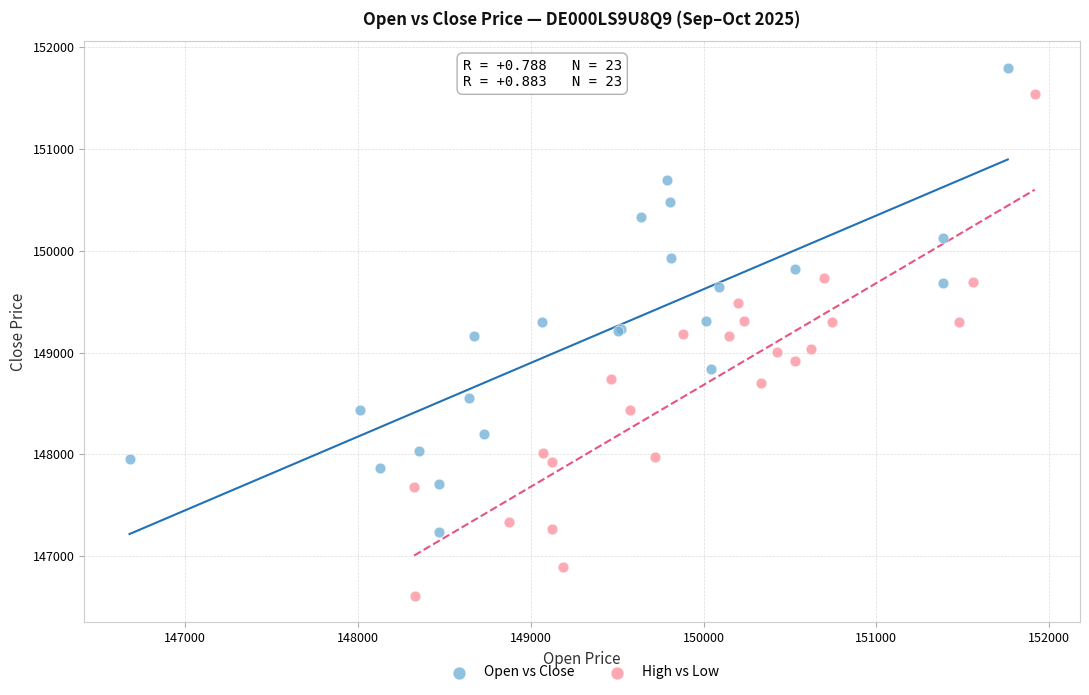

Which series reaches the maximum Y coordinate?

Open vs Close